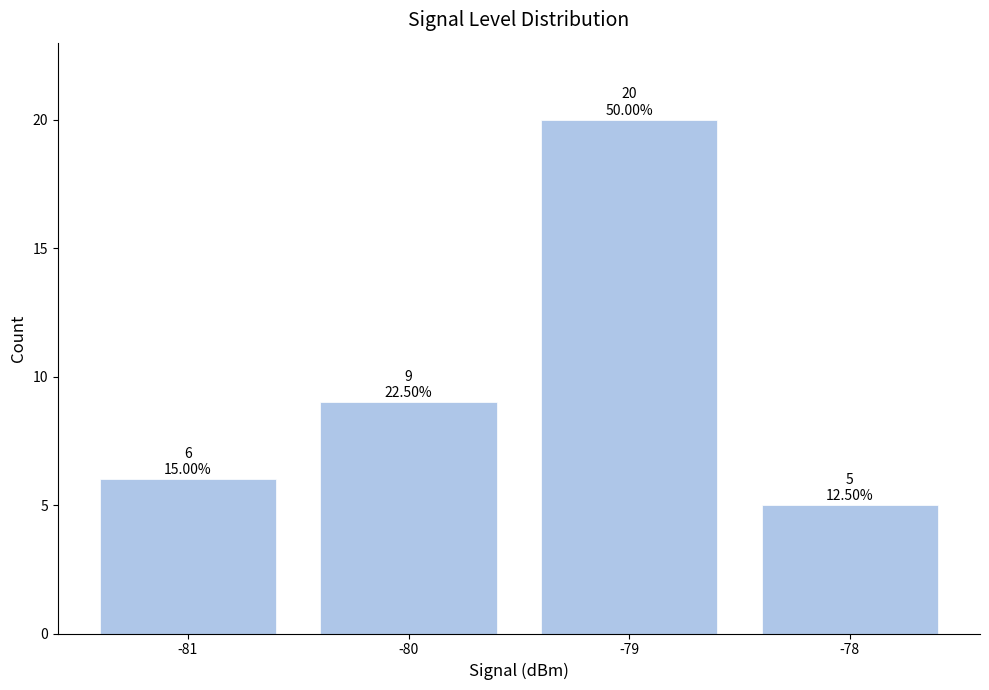

Reading left to right, list all the values displayed in this chart.

-81=6	-80=9	-79=20	-78=5